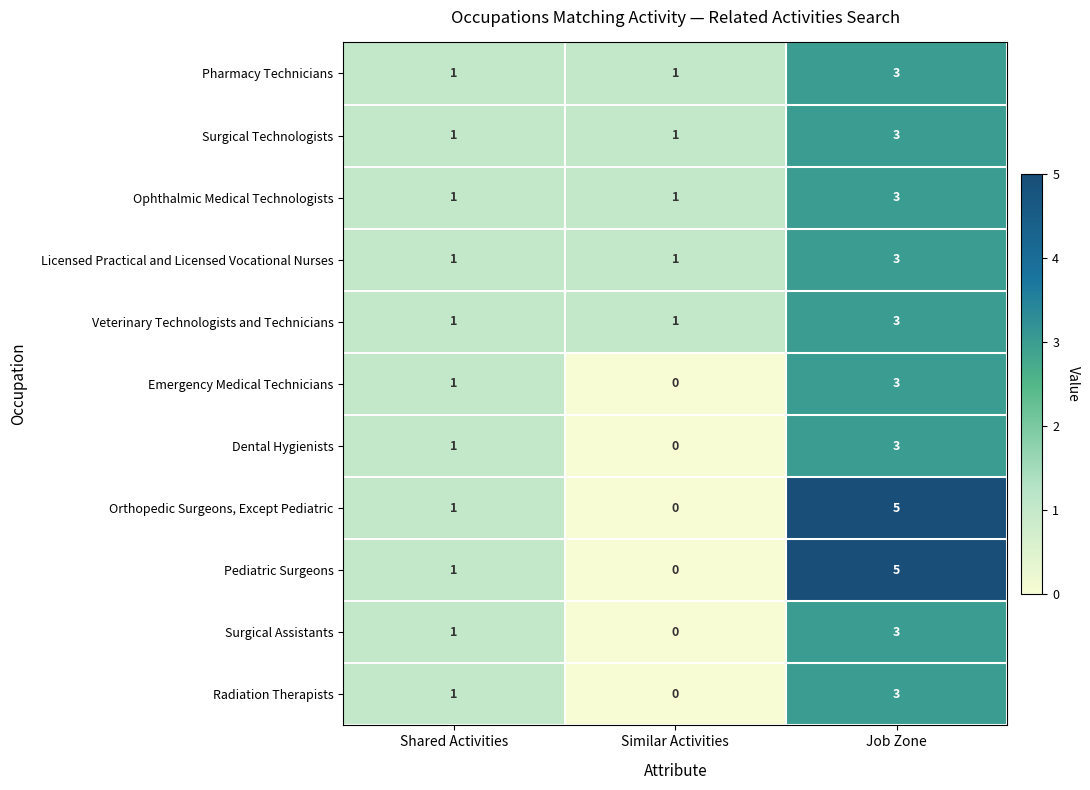

The value of Dental Hygienists at Similar Activities is -1. True or false?

False